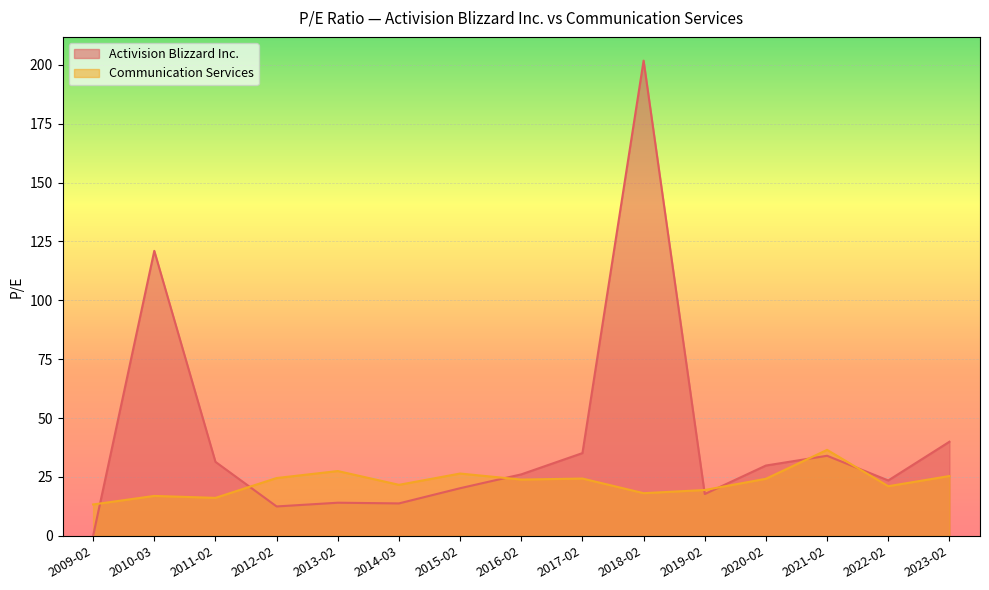

True or false: Activision Blizzard Inc. and Communication Services intersect in this chart.

True